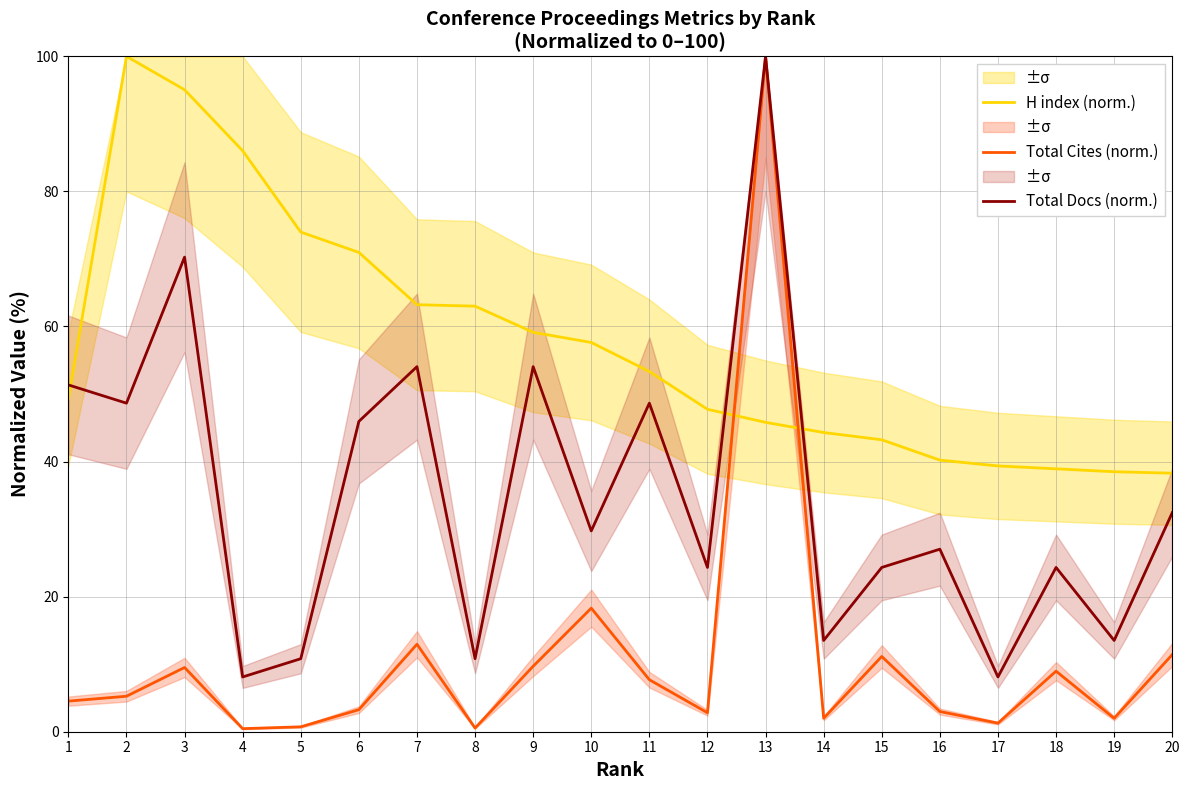

What is the difference between the maximum and minimum values in the Total Cites (norm.) series?

99.5